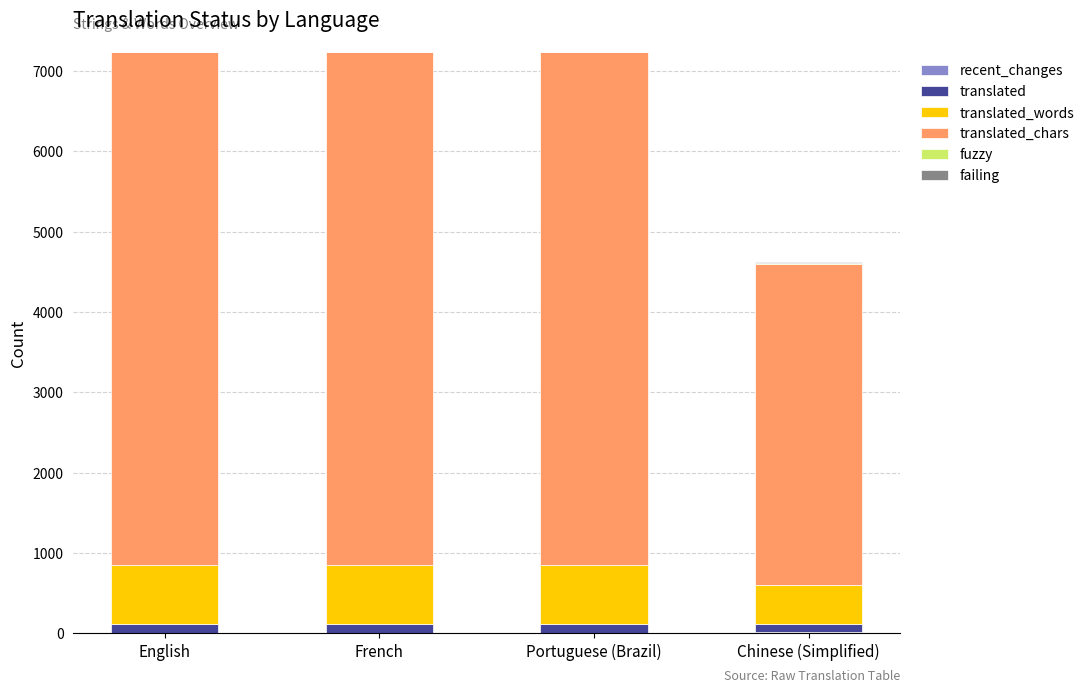

Count the number of data series in this chart.

6